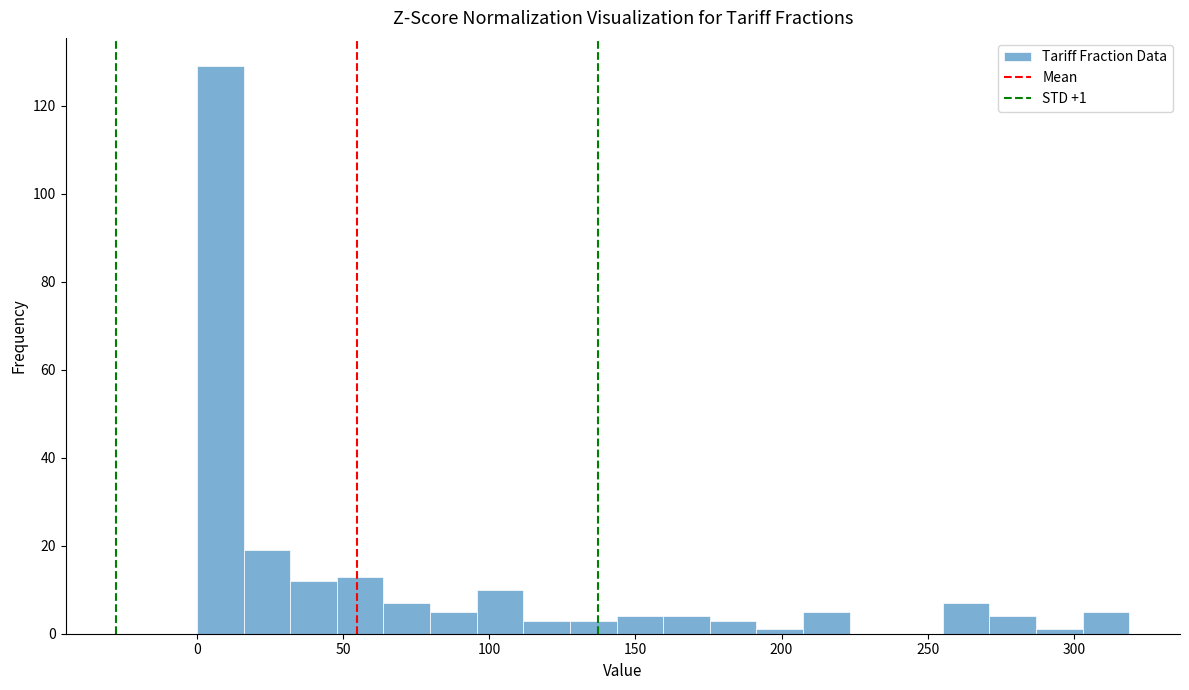

Read against the x-axis, roughly where is the centre of the tallest bar?

10